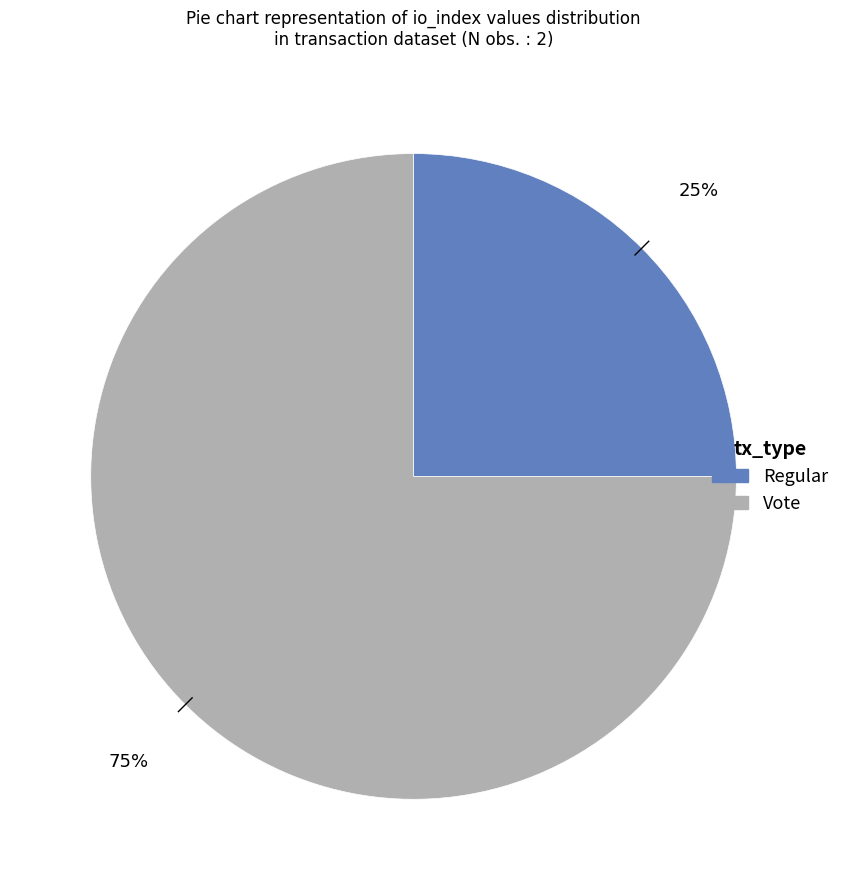

To the nearest percent, what is the average slice percentage?

50%